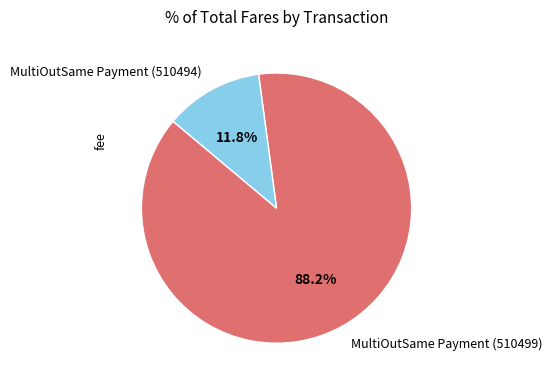

Count the number of slices in the pie.

2